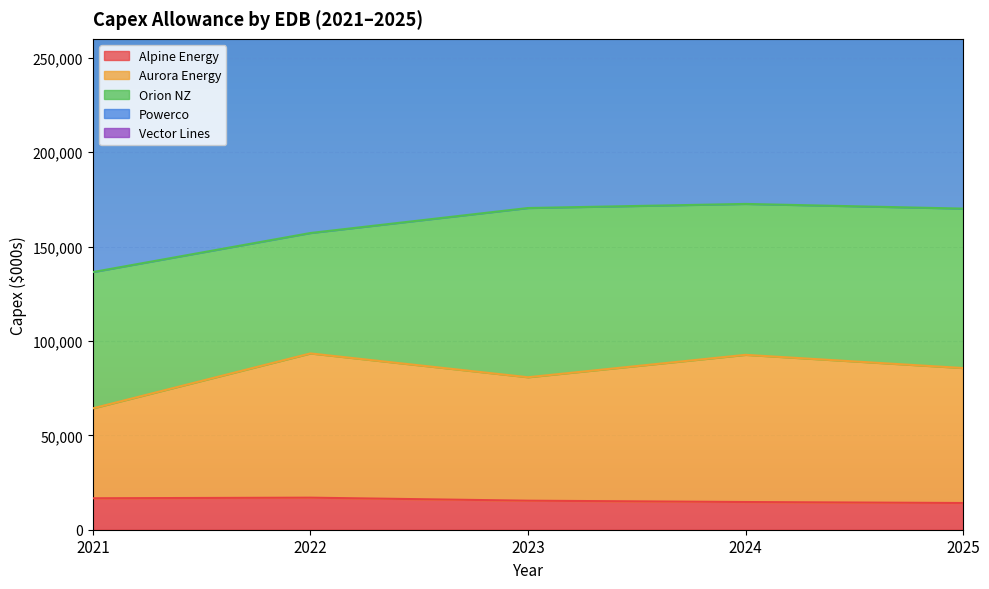

At which label does Alpine Energy reach its minimum?

2025